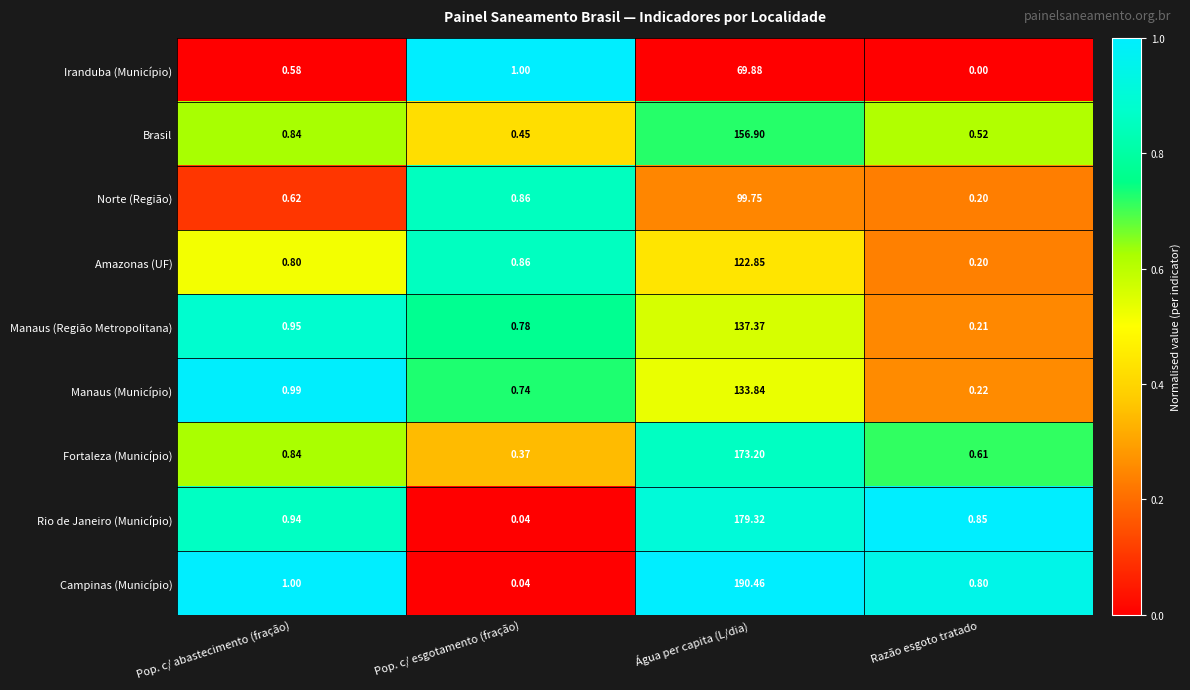

Which series has the widest spread of values?

Campinas (Município)